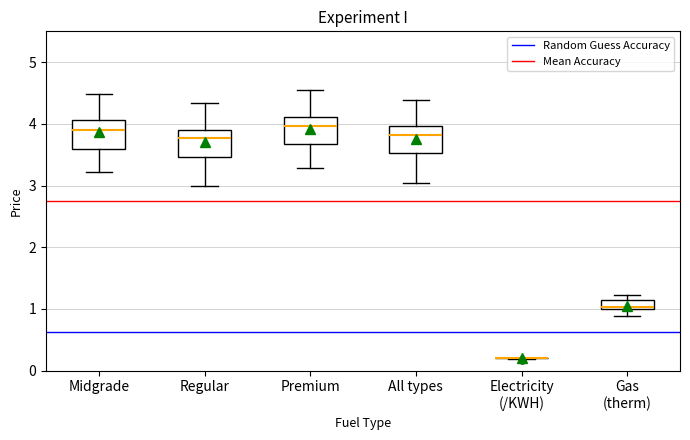

Where is the upper edge of the box for Gas (therm) on the y-axis? The values are not printed on the chart, so give them approximately, as read against the axis.

1.1